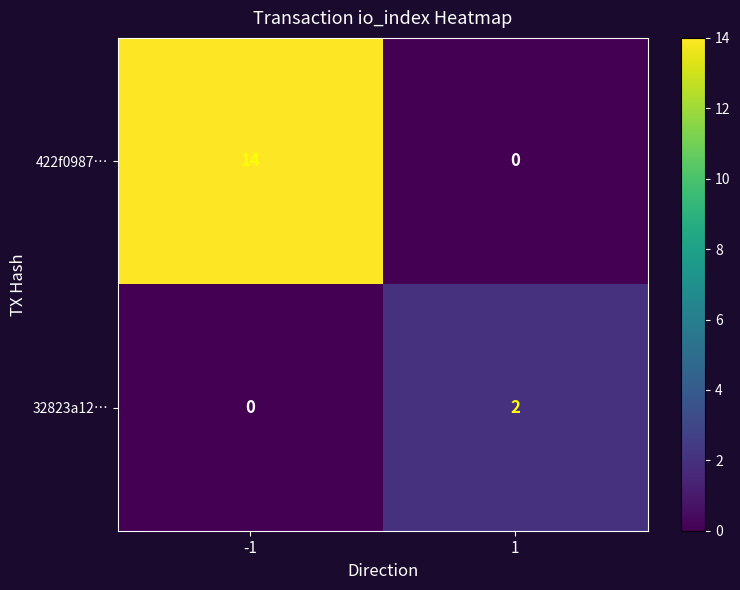

What is the sum of the 422f0987… values at 1 and -1?

14